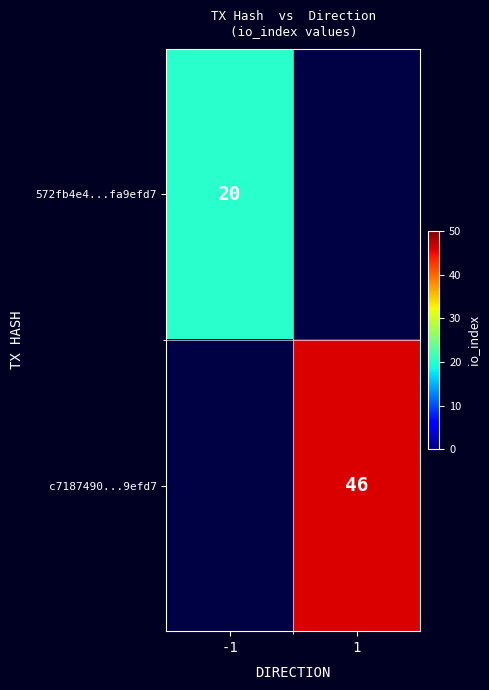

Is it true that 572fb4e4...fa9efd7 equals 31 at -1?

False